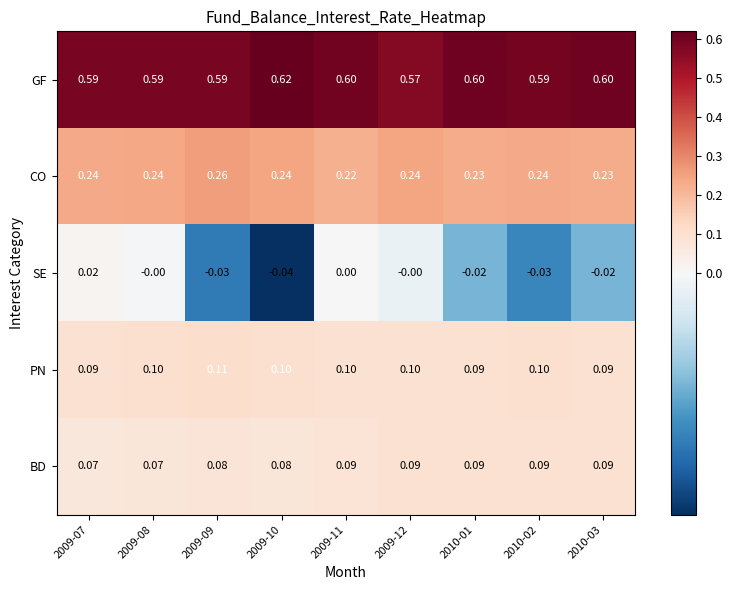

List the series in order of their peak value, highest first.

GF, CO, PN, BD, SE